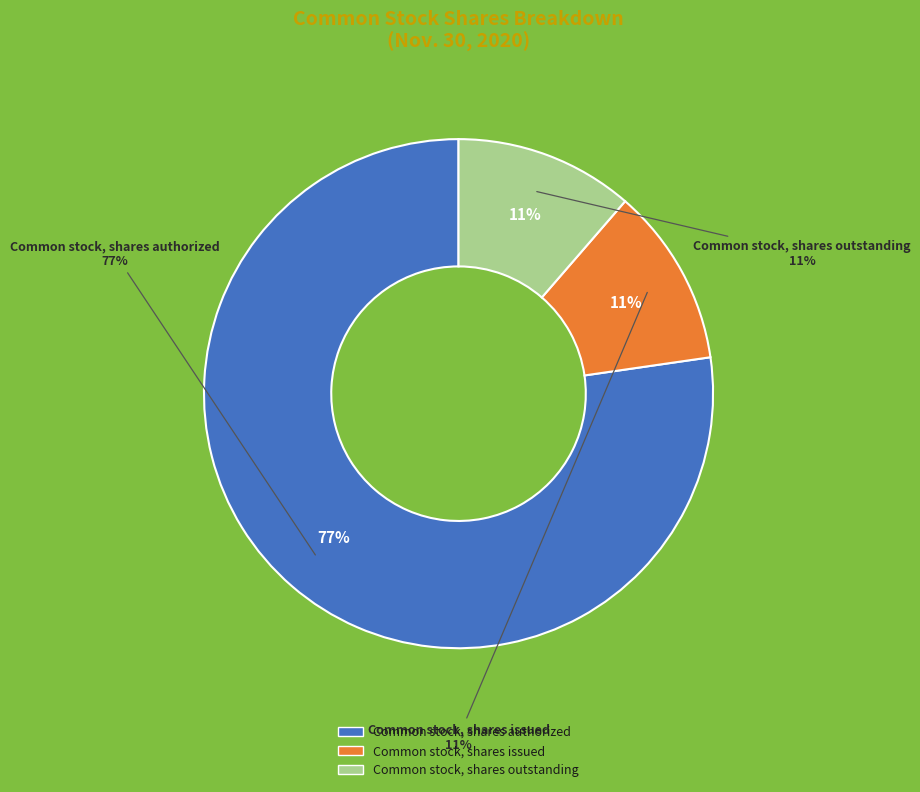

To the nearest percent, what is the combined percentage of Common stock, shares authorized and Common stock, shares issued?

89%